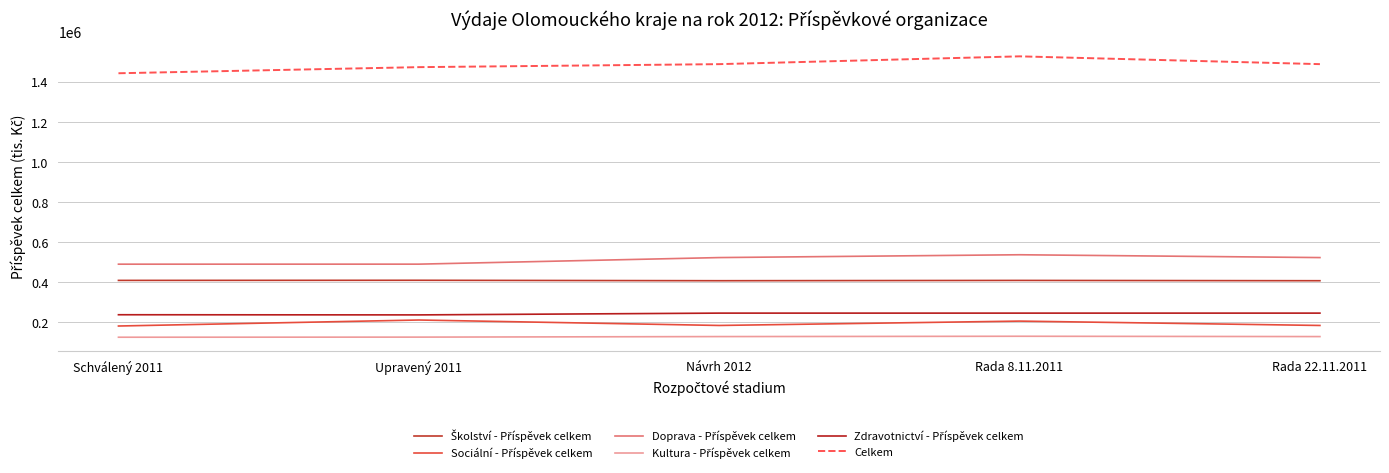

Is this an area chart (filled region under the line)?

No